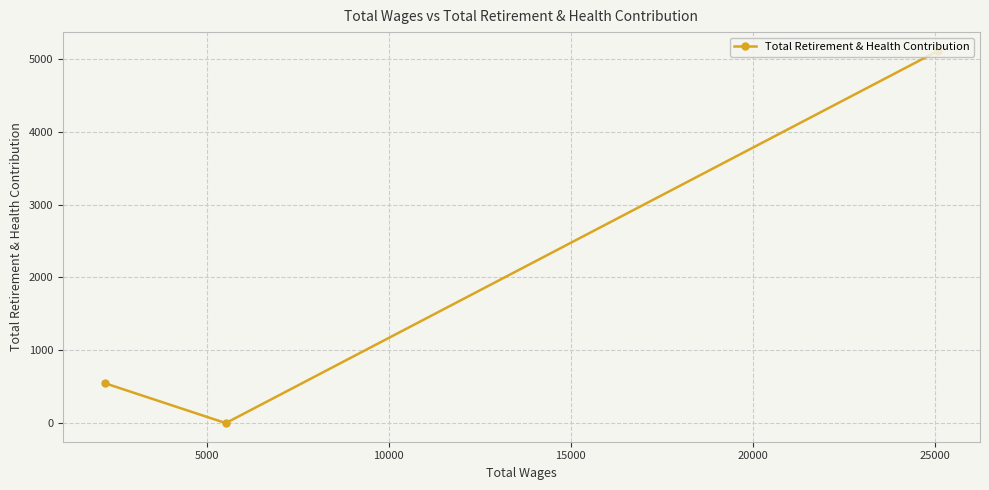

What is the difference between the maximum and minimum values?

5114